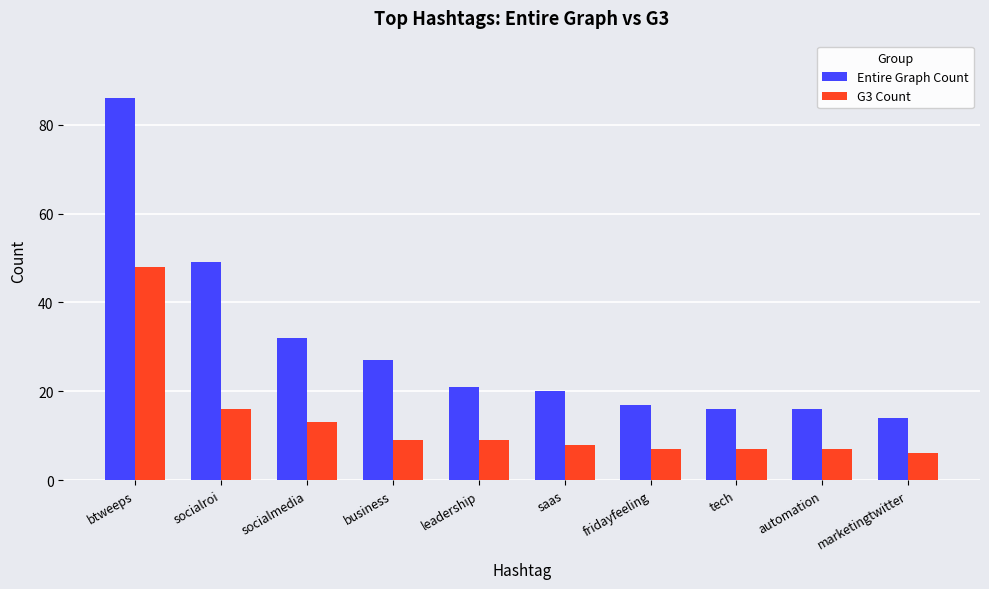

The Entire Graph Count series shows 16 at tech. True or false?

True